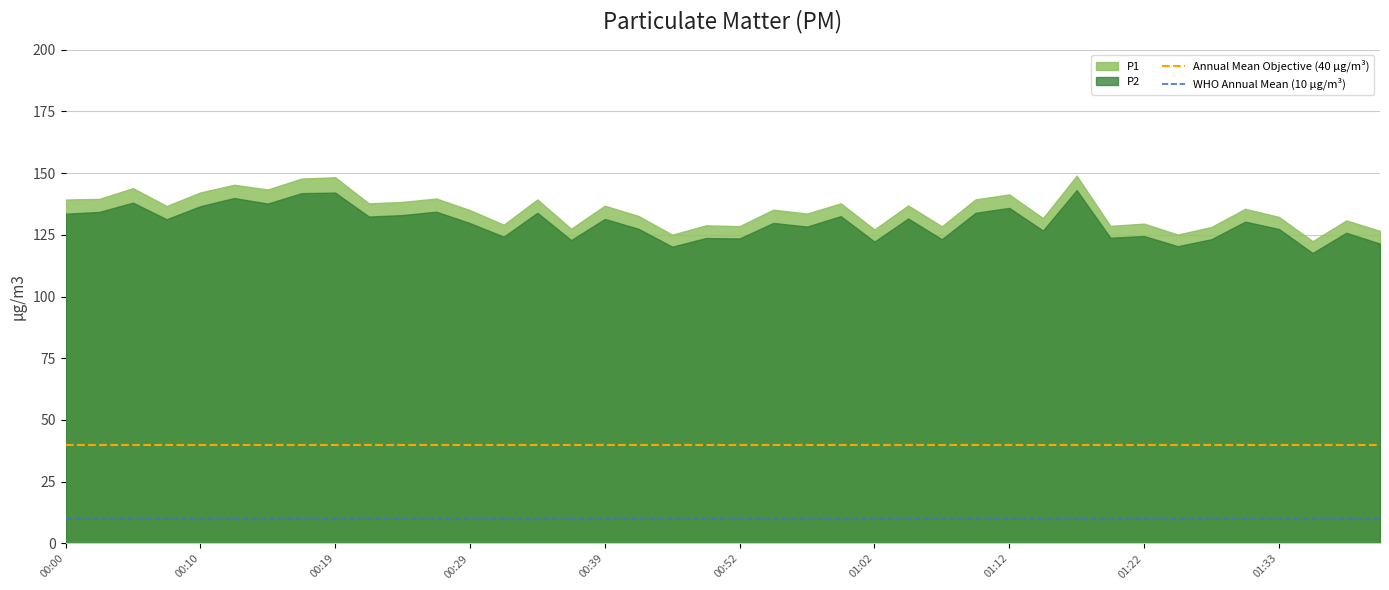

At which category does the chart reach its minimum across all series?

00:00